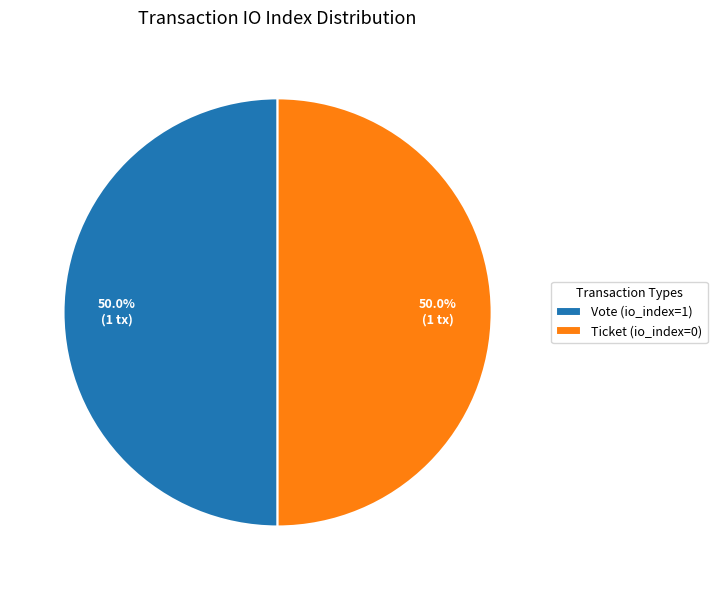

Is it true that Ticket (io_index=0) is 1% of the pie?

False